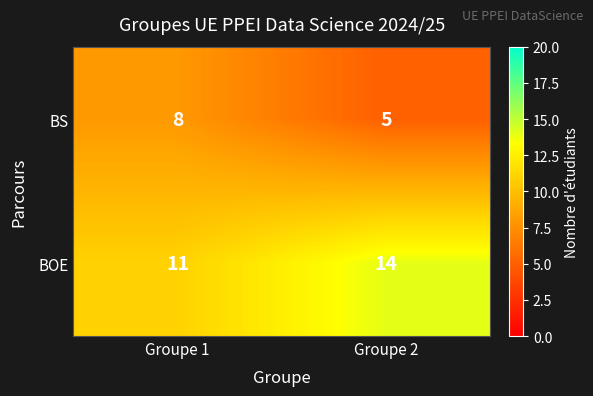

Reading right to left, extract all data points from this chart.

BS: Groupe 2=5	Groupe 1=8
BOE: Groupe 2=14	Groupe 1=11